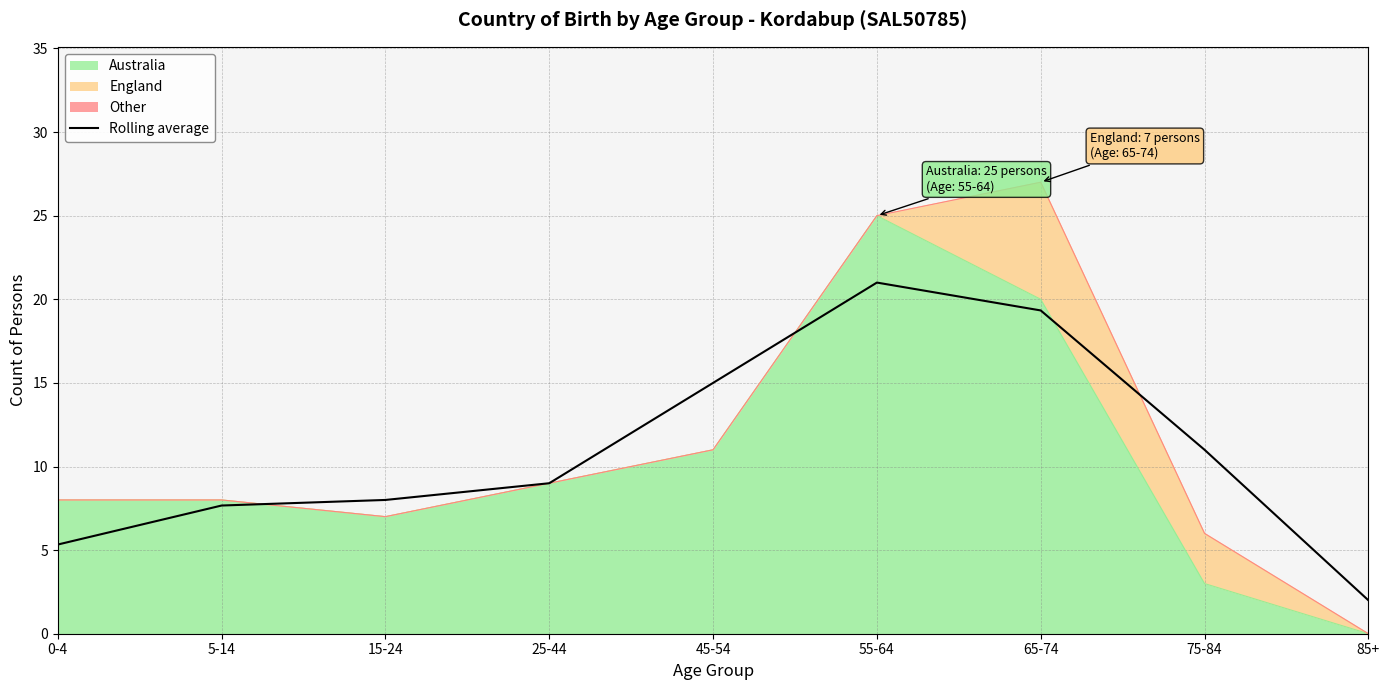

Where is the data nearest to the value 11?

75-84